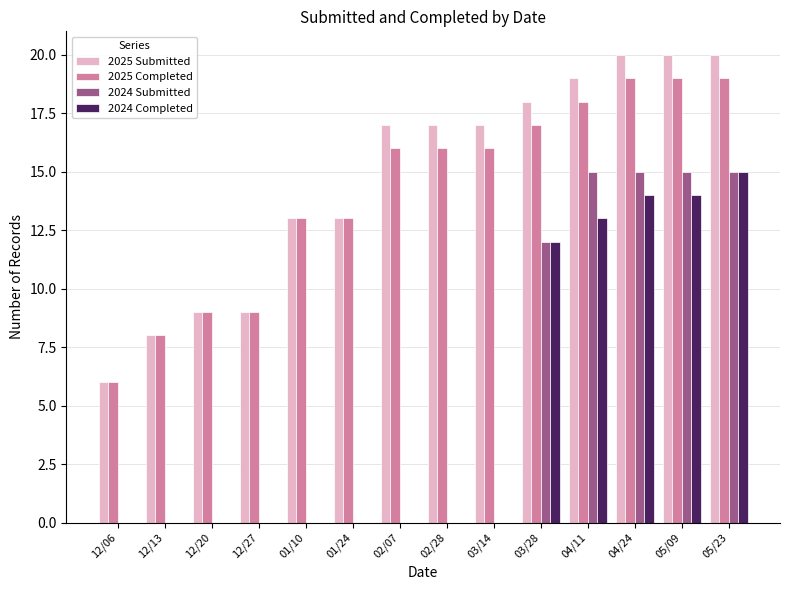

What is the sum of all 2024 Submitted values?

72